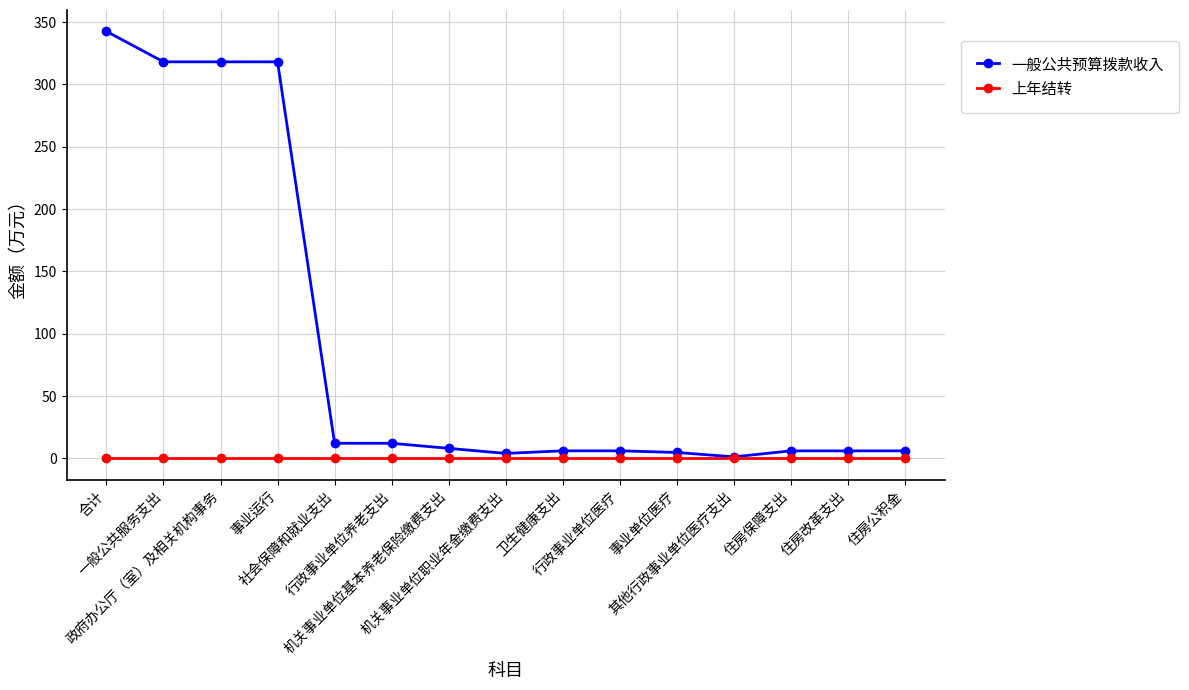

What is the maximum value for 一般公共预算拨款收入?

342.6